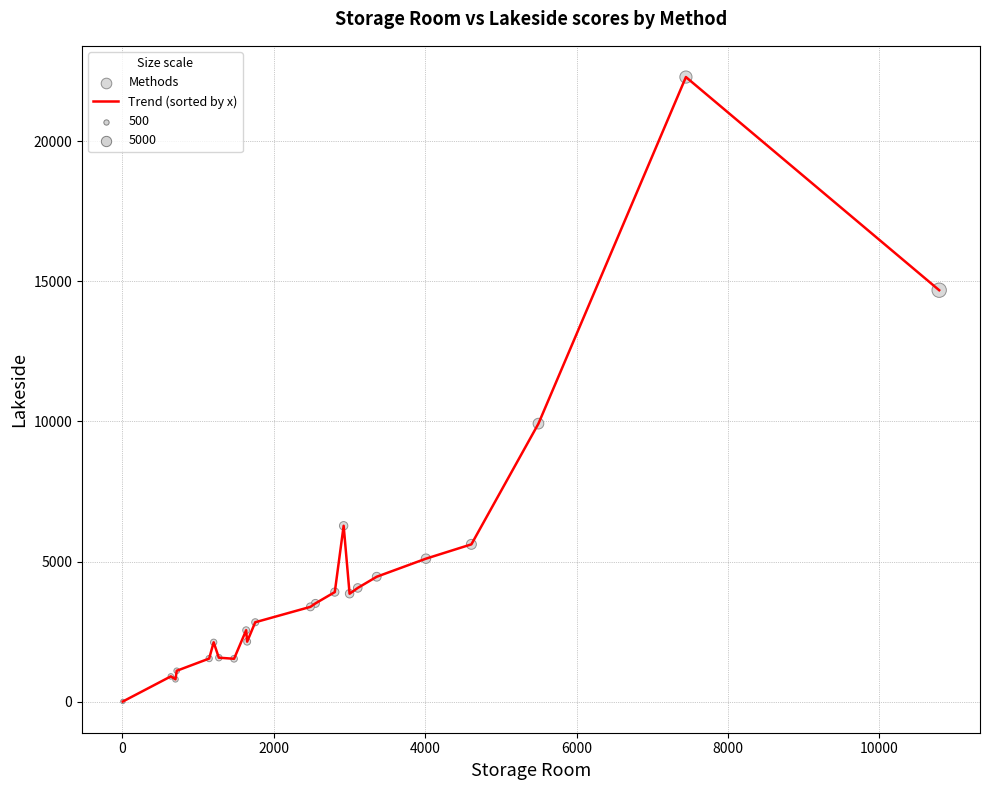

What is the maximum value shown in the chart?

22283.0